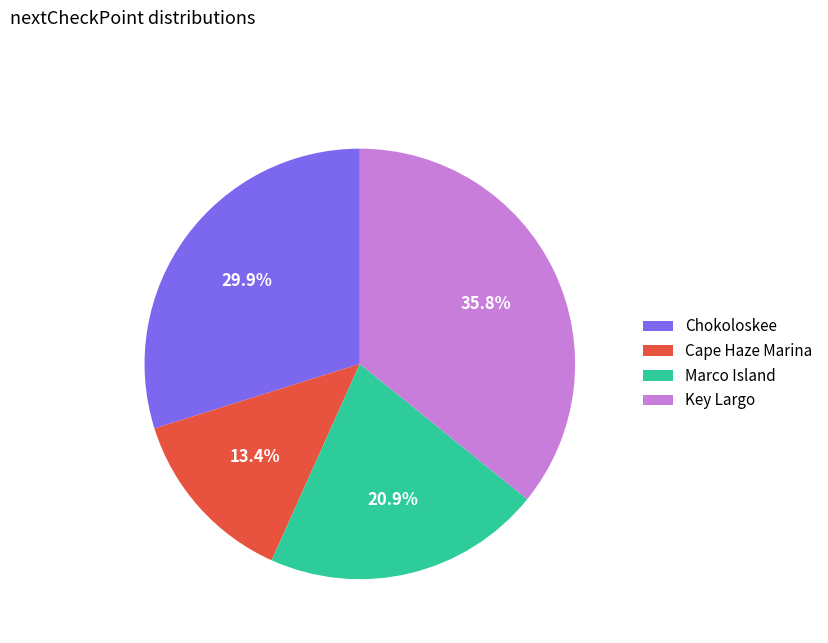

Which category has the smallest portion of the pie?

Cape Haze Marina